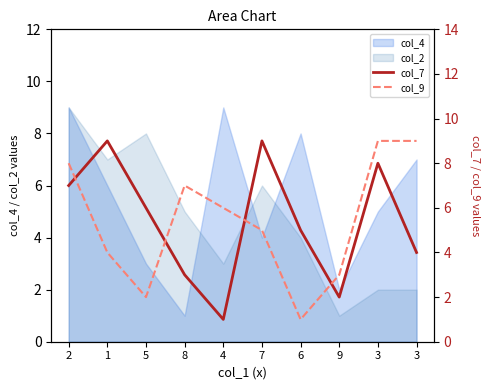

Does the chart display data point markers on the line(s)?

No